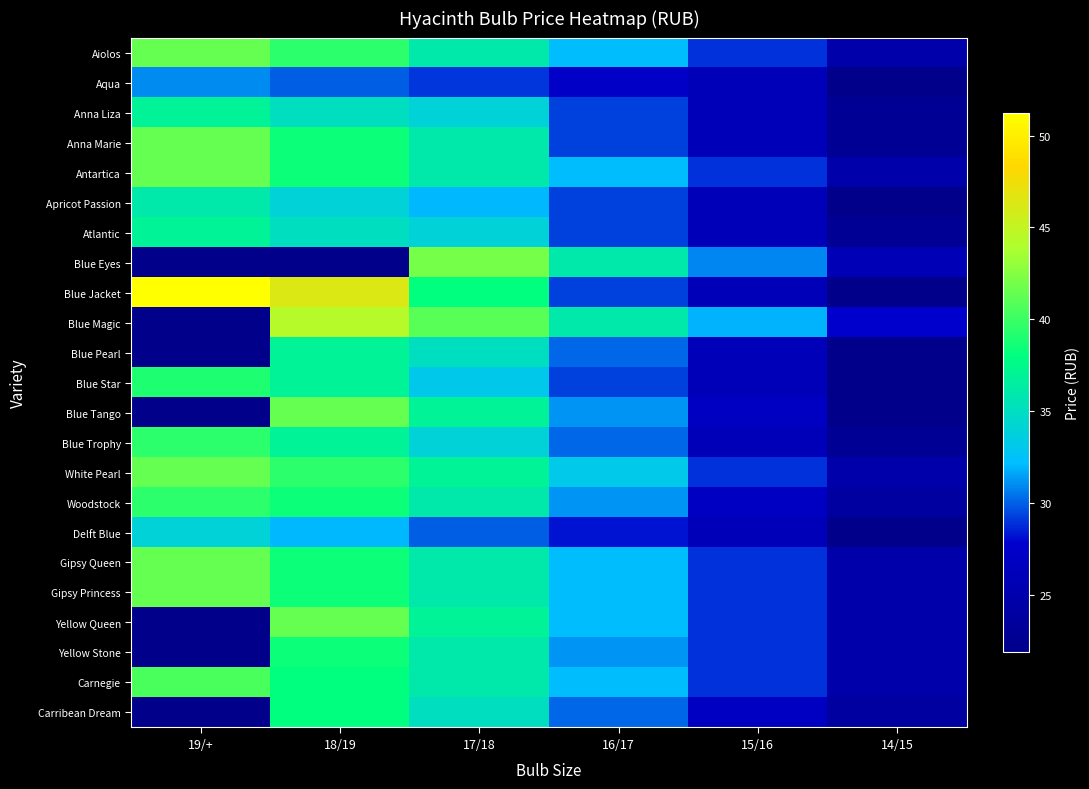

Which has a higher value, 17/18 or 15/16?

17/18